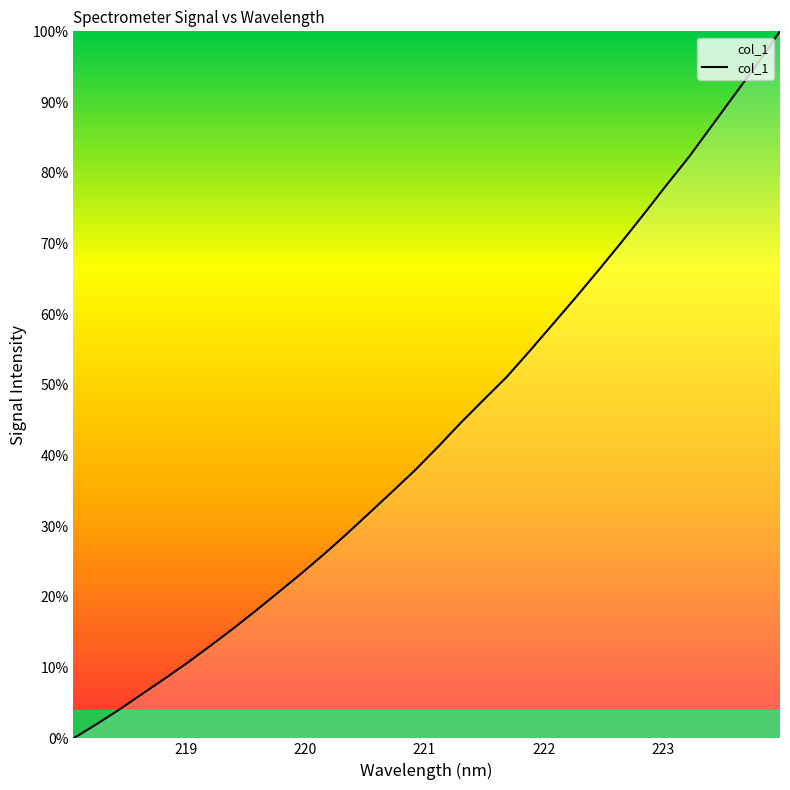

What is the maximum value shown in the chart?

100.0